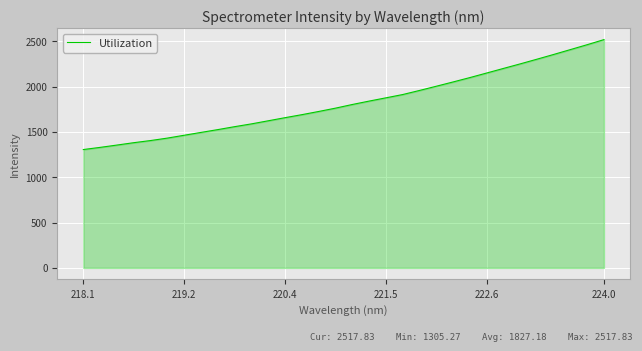

Does the chart display data point markers on the line(s)?

No